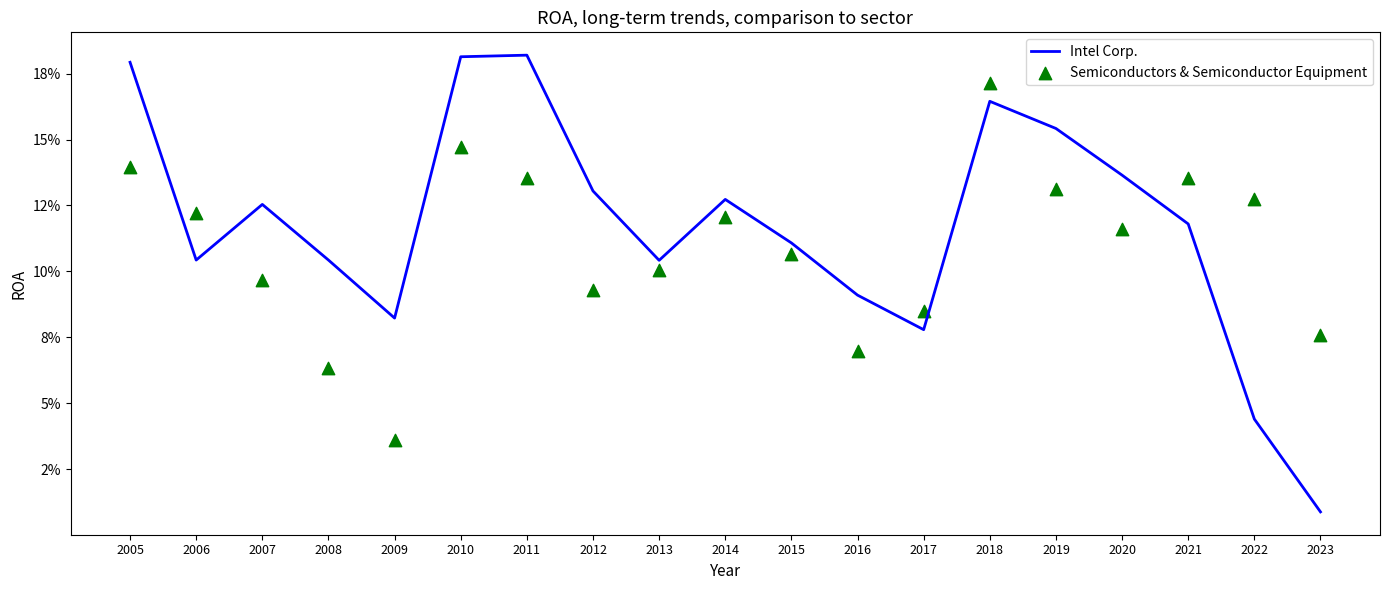

Is the value of Semiconductors & Semiconductor Equipment at 2012 greater than the value of Intel Corp. at 2006?

No